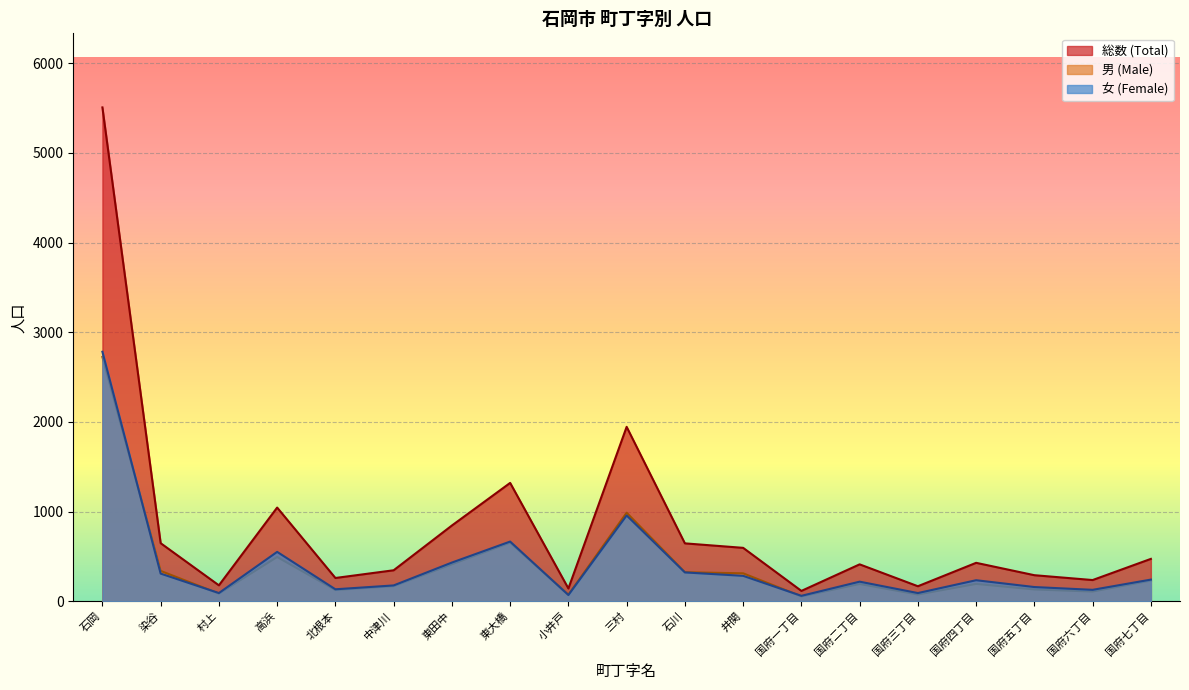

Between which two adjacent categories do 女 (Female) and 男 (Male) first intersect?

石岡 and 染谷